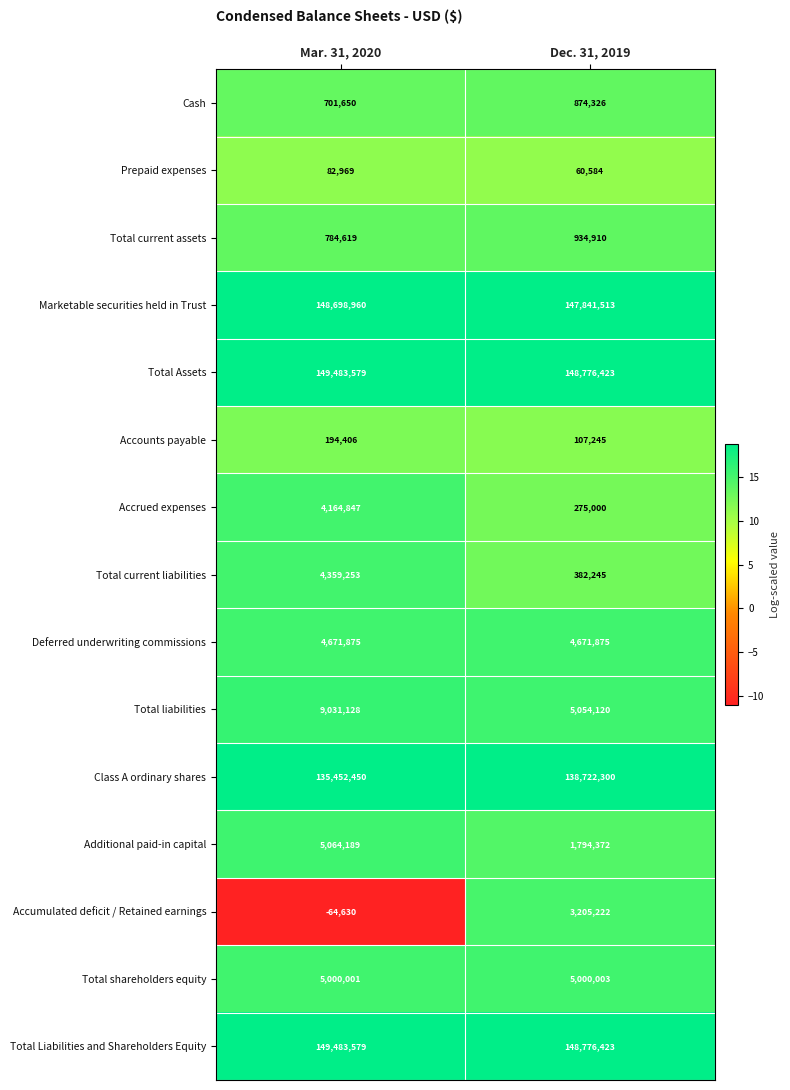

Which category has the lowest value across all series?

Mar. 31, 2020